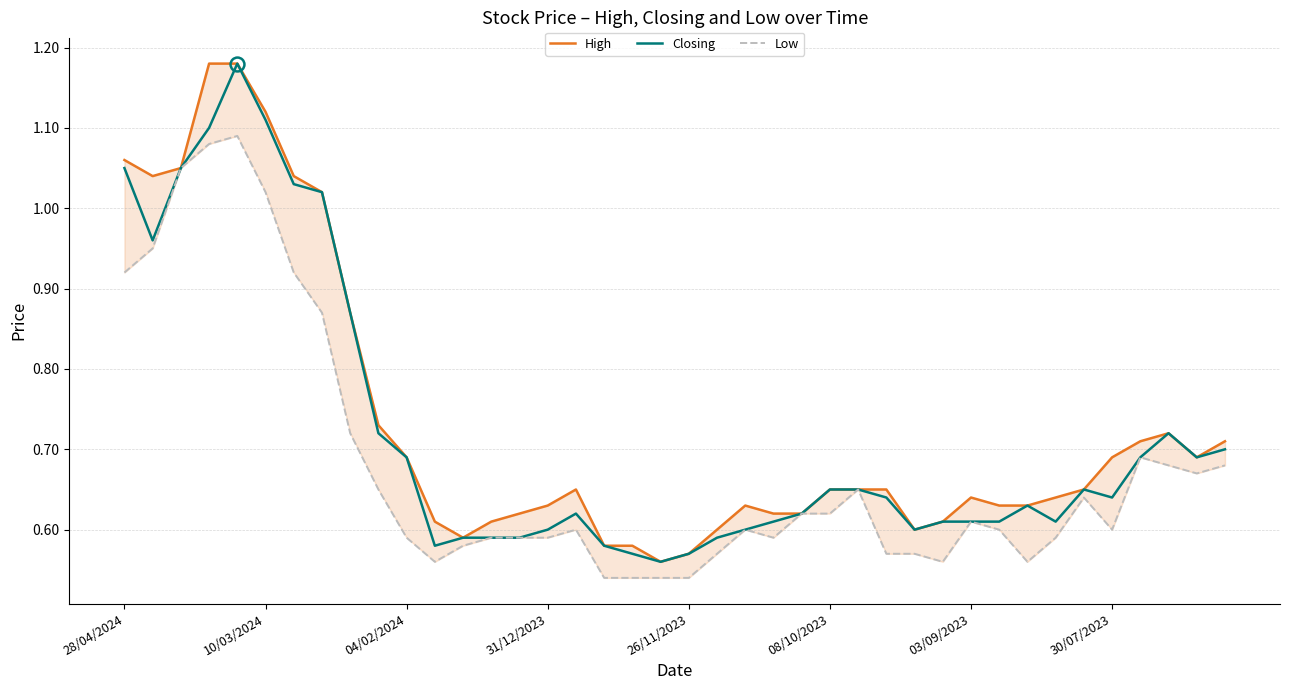

How many series are shown in this chart?

3